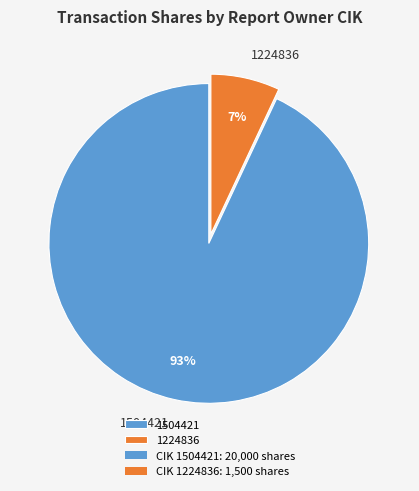

Approximately how many times larger is the value at 1504421 compared to 1224836?

13.3